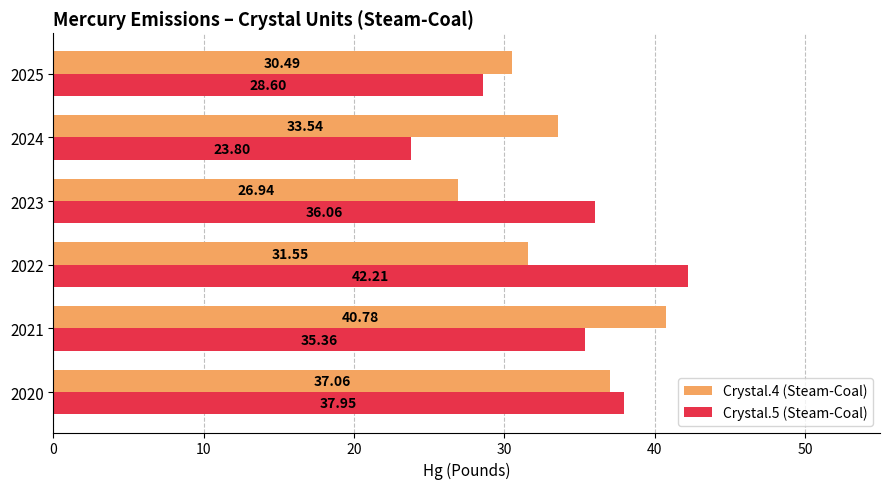

What is the total value across all series at 2025?

59.1